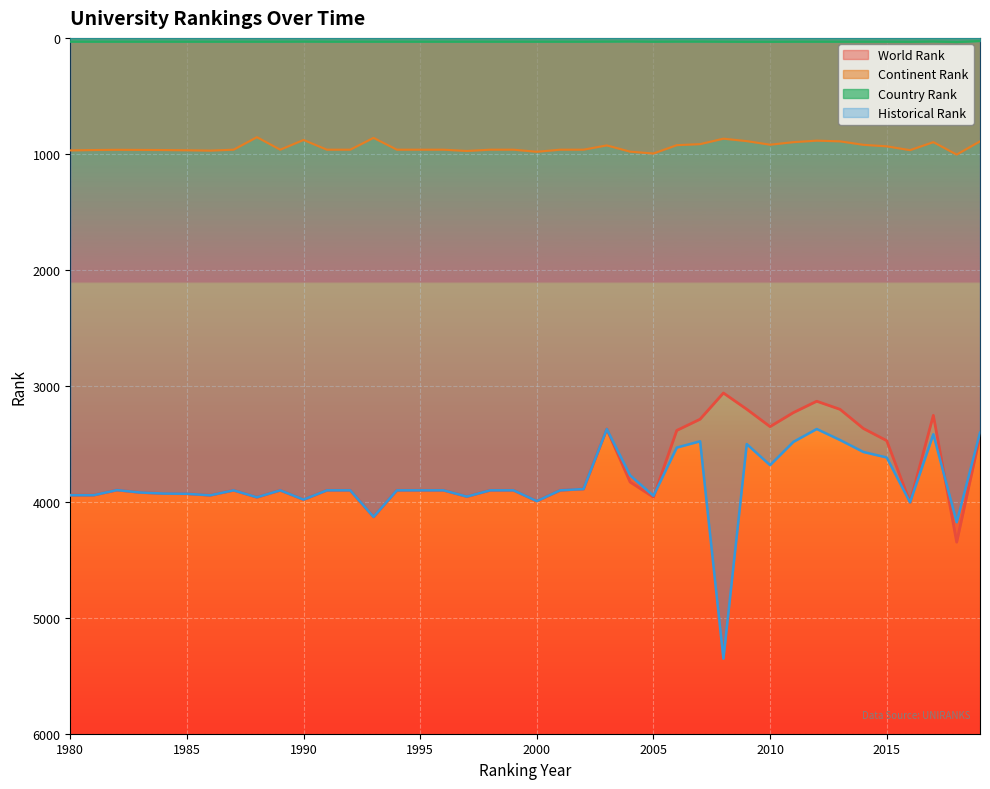

Which label corresponds to the largest value in the chart?

2008